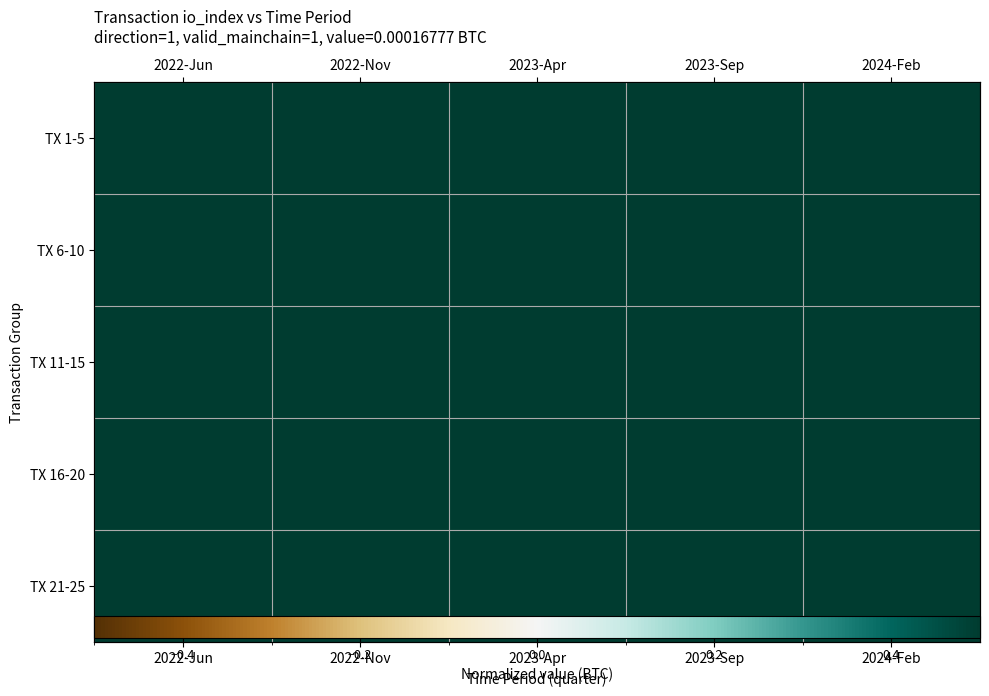

What is the total value across all series at 2023-Sep?

4.9